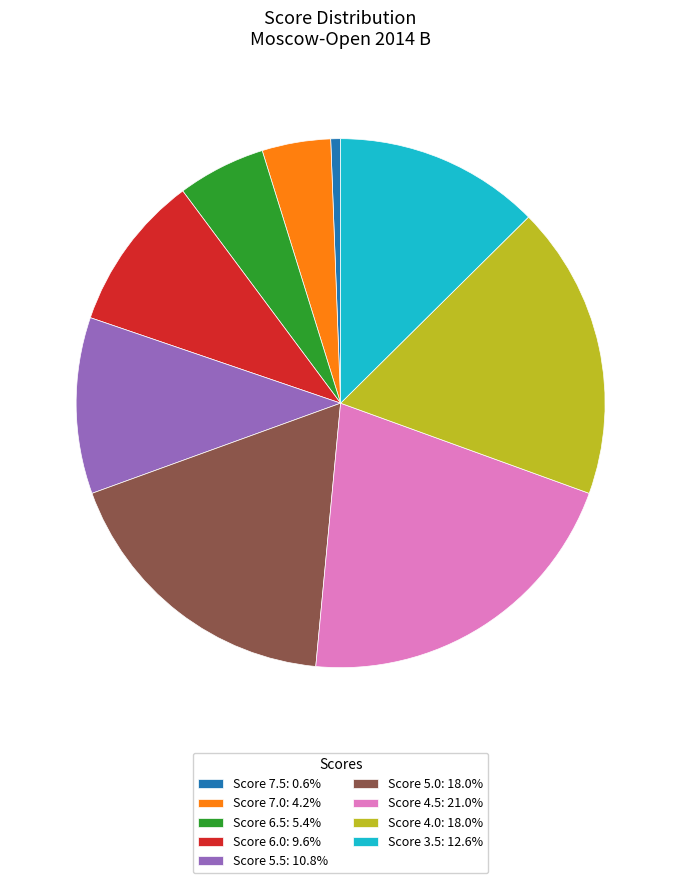

Count the number of slices in the pie.

9